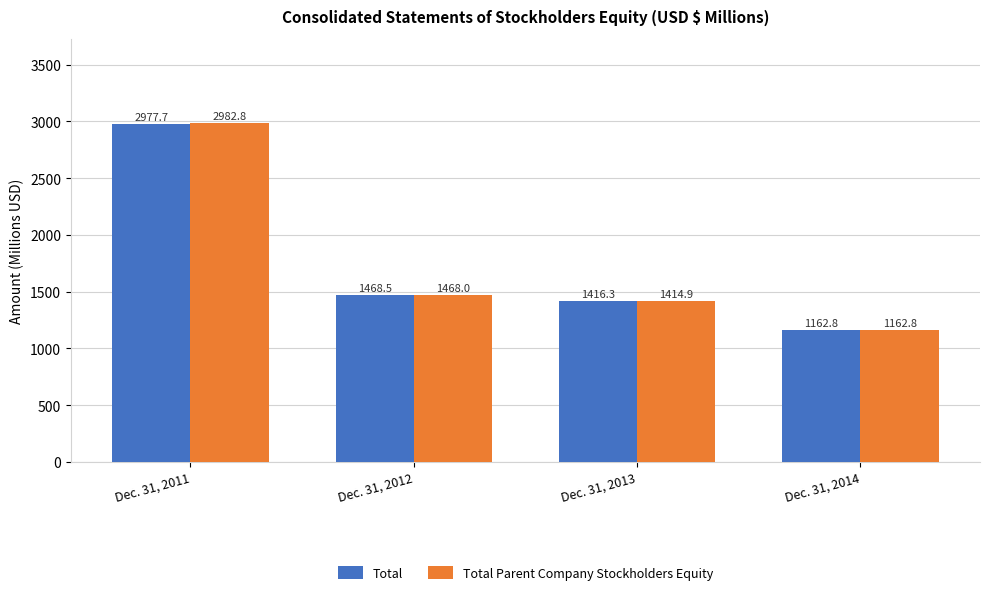

What is the difference between the Total Parent Company Stockholders Equity values at Dec. 31, 2011 and Dec. 31, 2013?

1567.9